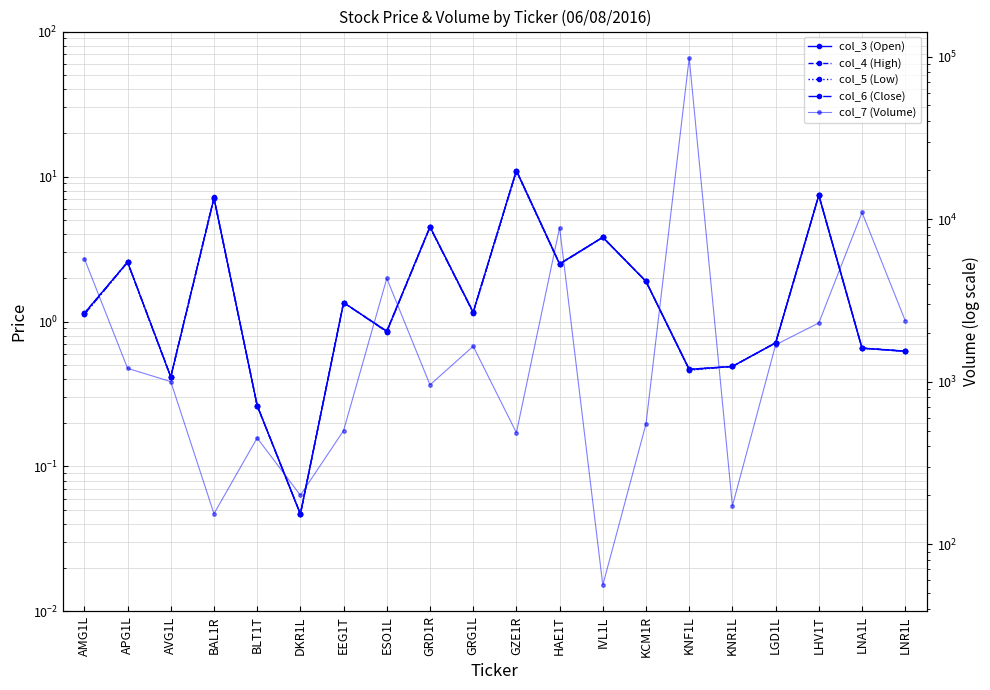

What are all the series names shown in the legend?

col_3 (Open), col_4 (High), col_5 (Low), col_6 (Close), col_7 (Volume)